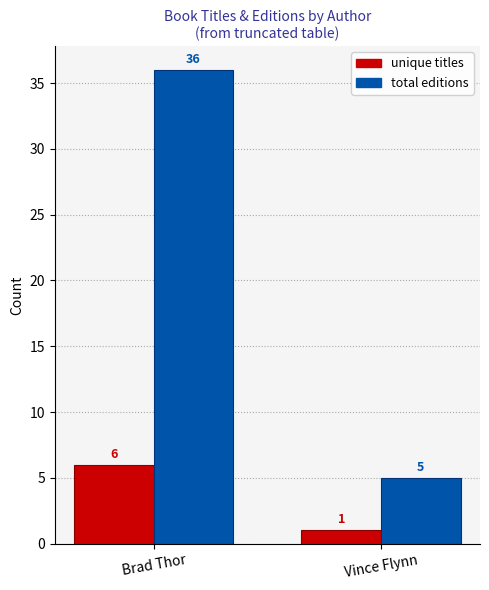

What is the difference between the maximum and minimum values in the unique titles series?

5